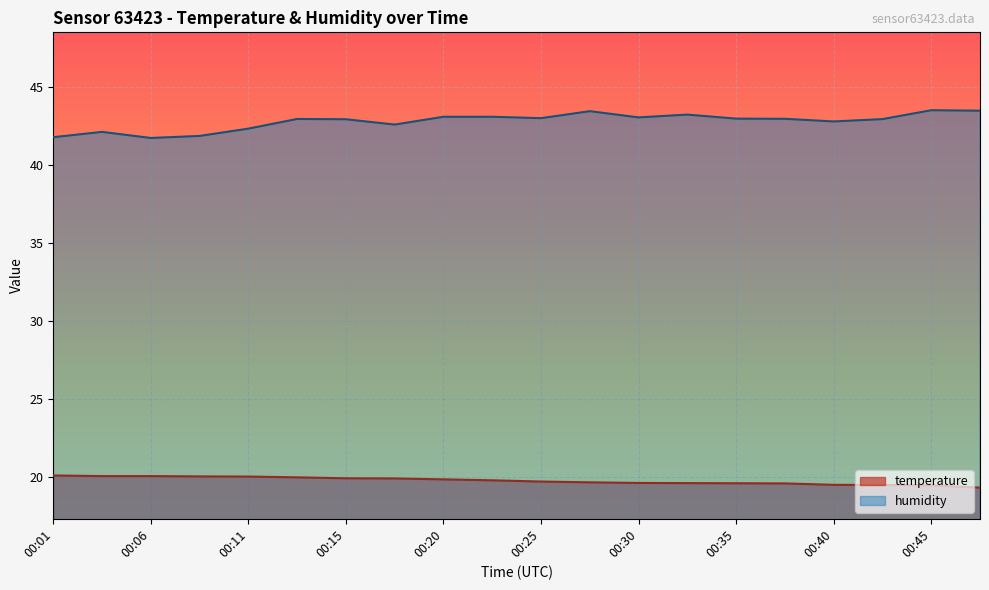

Where is the first local minimum for humidity?

00:06